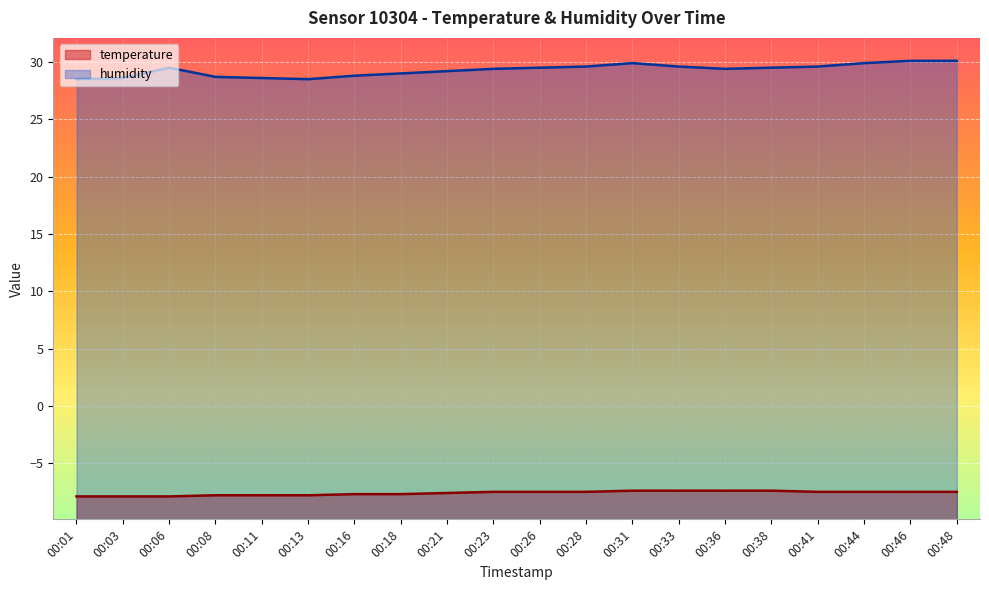

Read the temperature value at 00:44.

-7.5